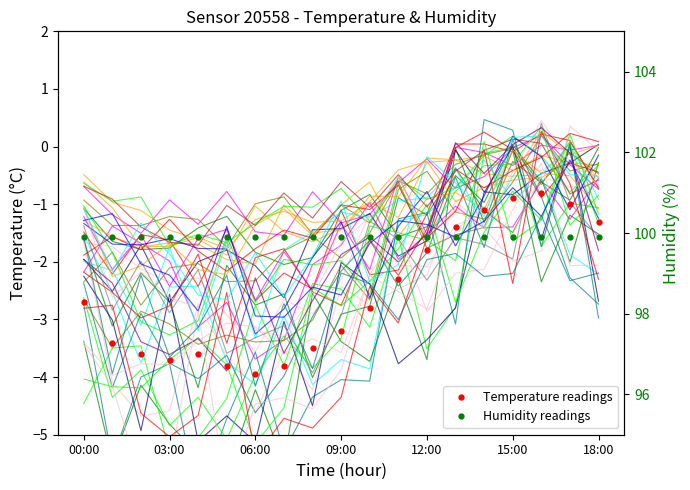

Which series changed the most between 11 and 12?

Temperature readings